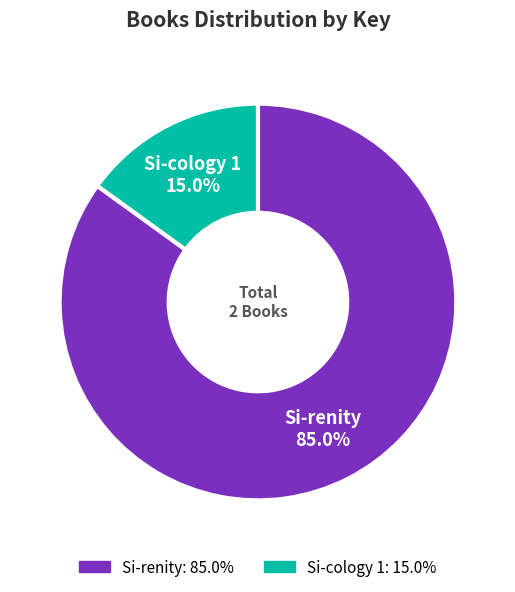

What is the largest slice in the pie chart?

Si-renity